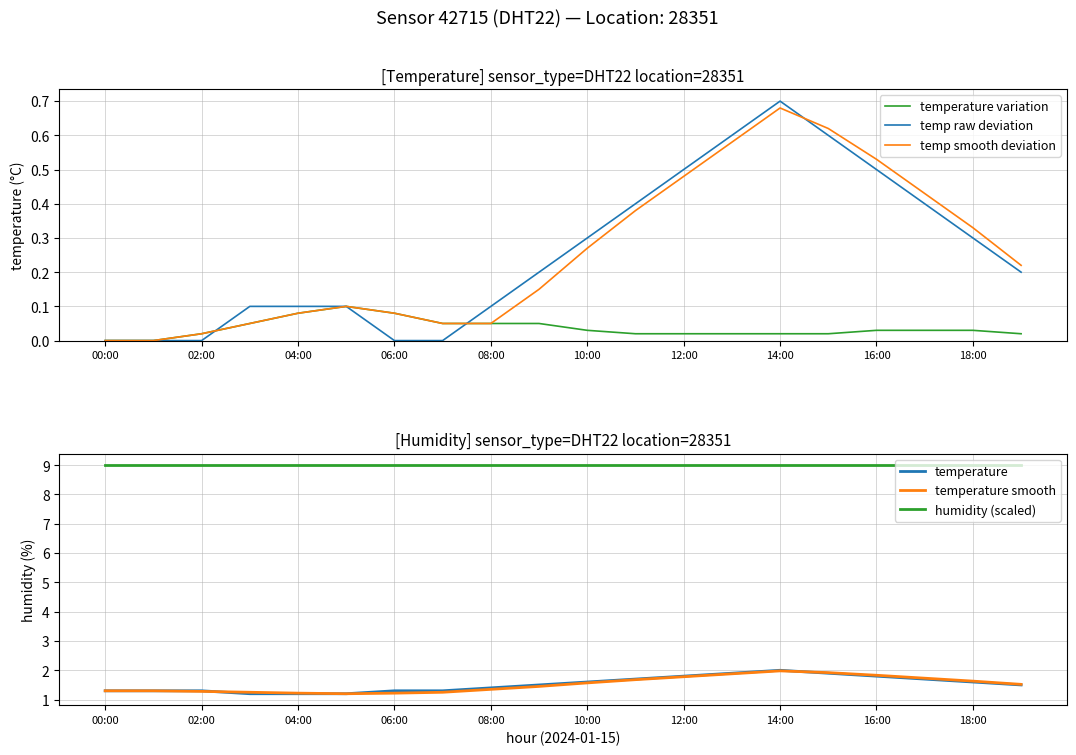

What is the lowest value of the humidity (scaled) series?

9.0